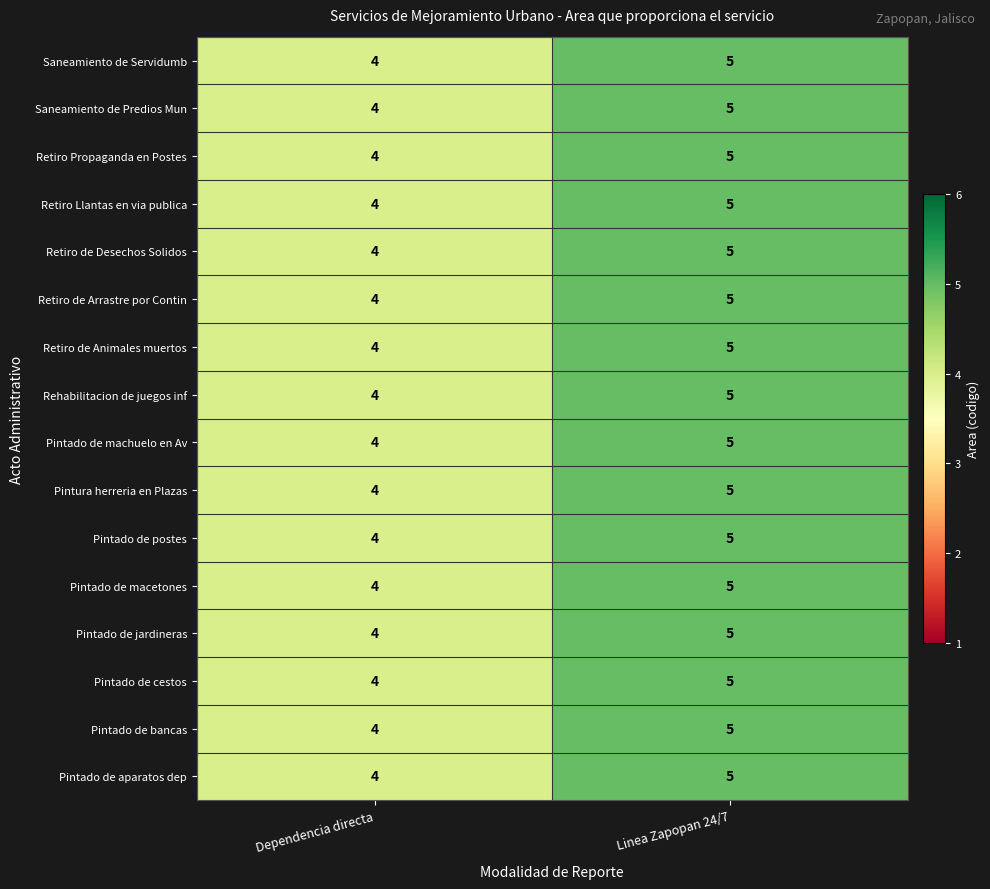

At which category is the sum across all series the highest?

Linea Zapopan 24/7